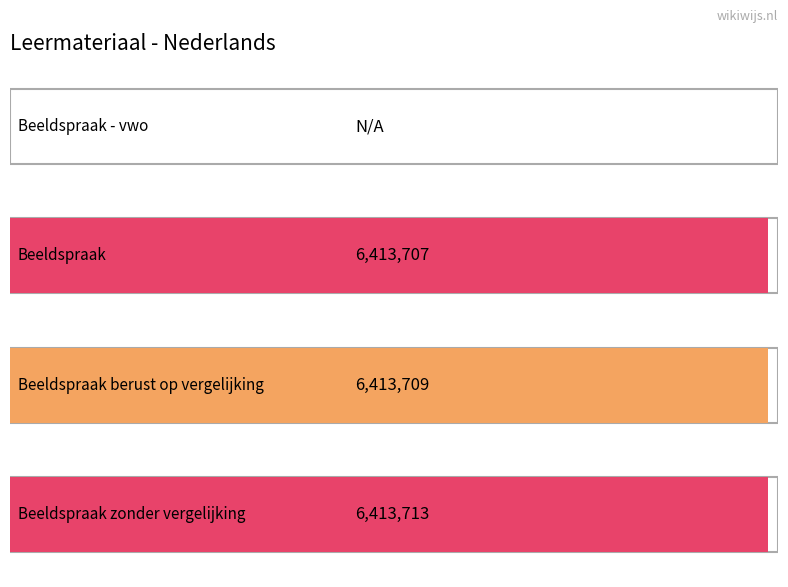

Rank the categories by value from lowest to highest.

Beeldspraak - vwo, Beeldspraak, Beeldspraak berust op vergelijking, Beeldspraak zonder vergelijking